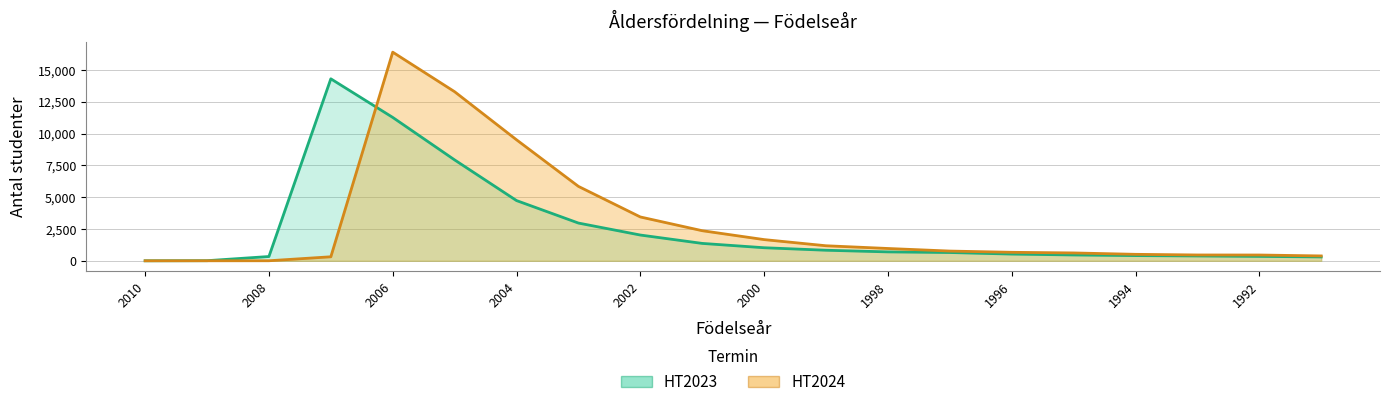

At which label does HT2024 reach its minimum?

2010